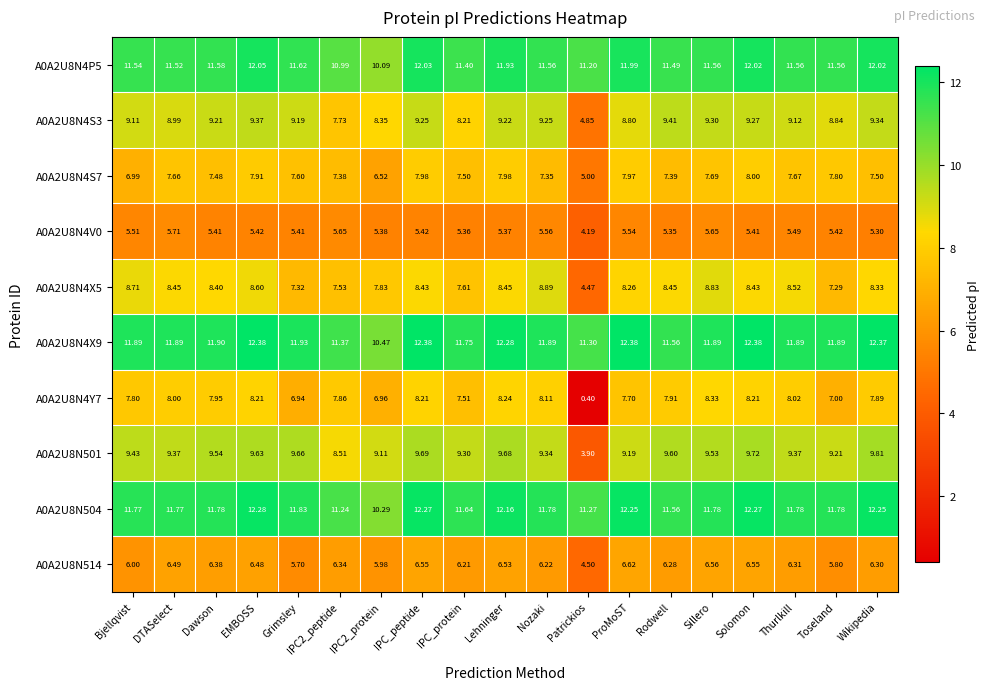

At which category is the sum across all series the highest?

EMBOSS